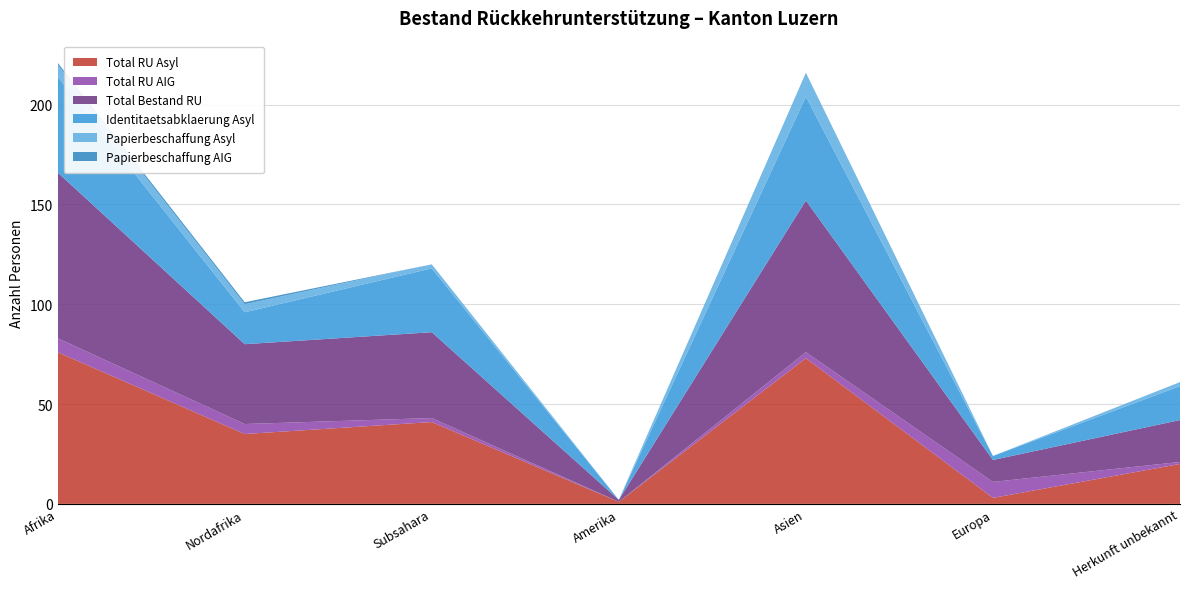

Reading right to left, transcribe all the data shown in this chart.

Total RU Asyl: Herkunft unbekannt=20	Europa=3	Asien=73	Amerika=1	Subsahara=41	Nordafrika=35	Afrika=76
Total RU AIG: Herkunft unbekannt=1	Europa=8	Asien=3	Amerika=0	Subsahara=2	Nordafrika=5	Afrika=7
Total Bestand RU: Herkunft unbekannt=21	Europa=11	Asien=76	Amerika=1	Subsahara=43	Nordafrika=40	Afrika=83
Identitaetsabklaerung Asyl: Herkunft unbekannt=17	Europa=2	Asien=52	Amerika=0	Subsahara=32	Nordafrika=16	Afrika=48
Papierbeschaffung Asyl: Herkunft unbekannt=2	Europa=0	Asien=12	Amerika=0	Subsahara=2	Nordafrika=4	Afrika=6
Papierbeschaffung AIG: Herkunft unbekannt=0	Europa=0	Asien=0	Amerika=0	Subsahara=0	Nordafrika=1	Afrika=1